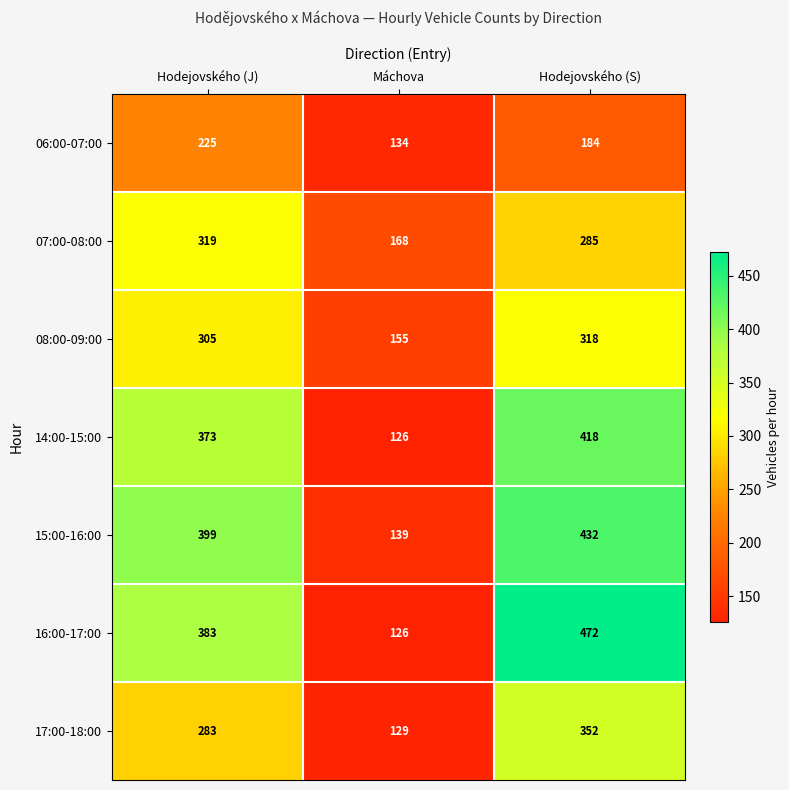

What is the total value across all series at Hodejovského (J)?

2287